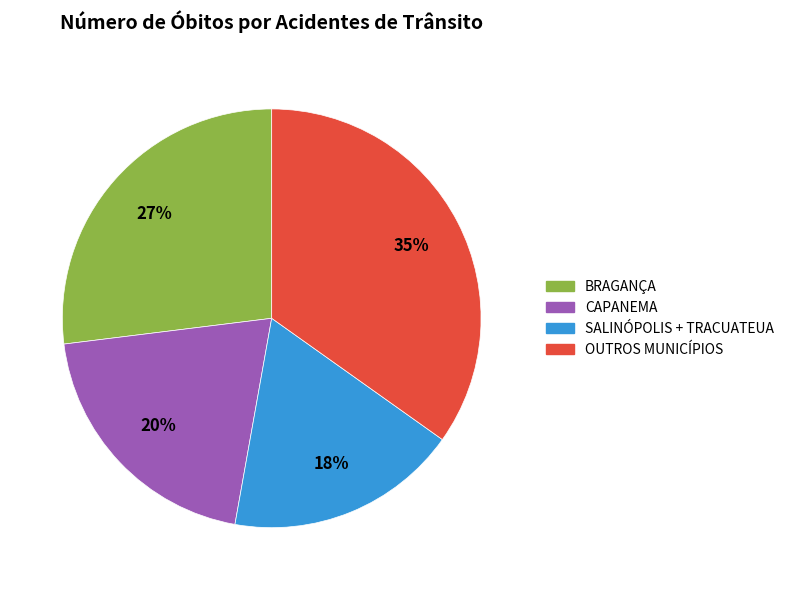

To the nearest percent, what is the difference between the largest and smallest slice percentages?

17%